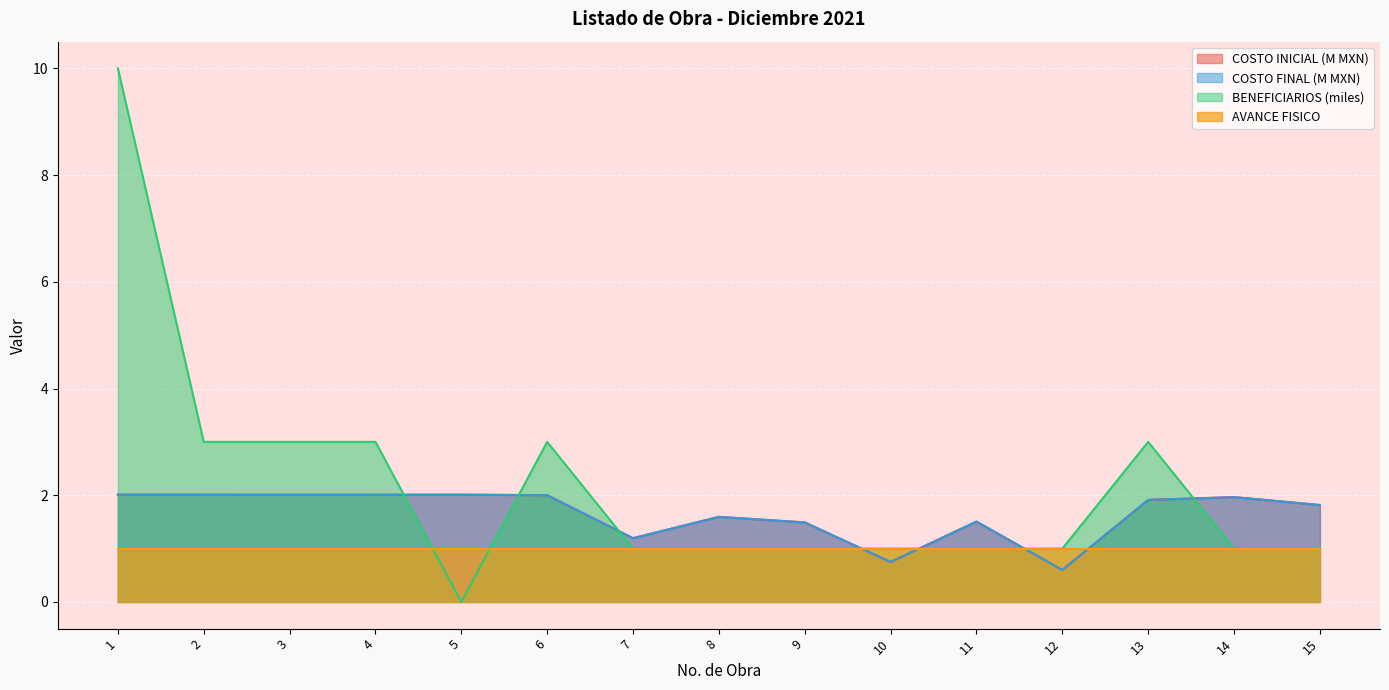

Is it true that COSTO FINAL equals 1.9 at 13?

True